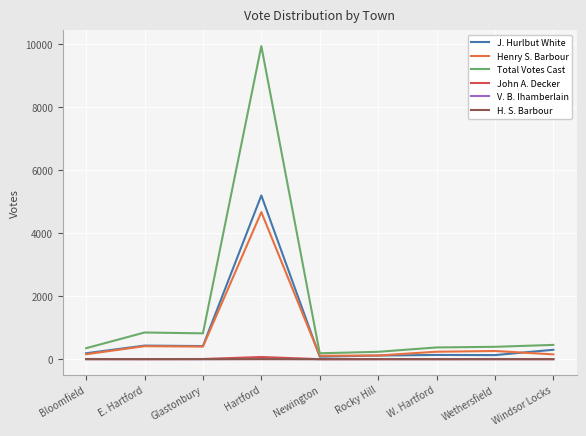

Does the chart have visible grid lines?

Yes